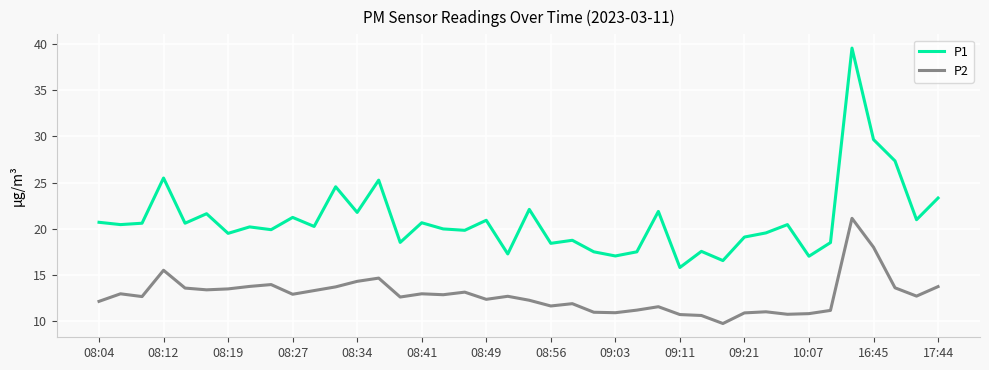

True or false: P2 and P1 intersect in this chart.

False